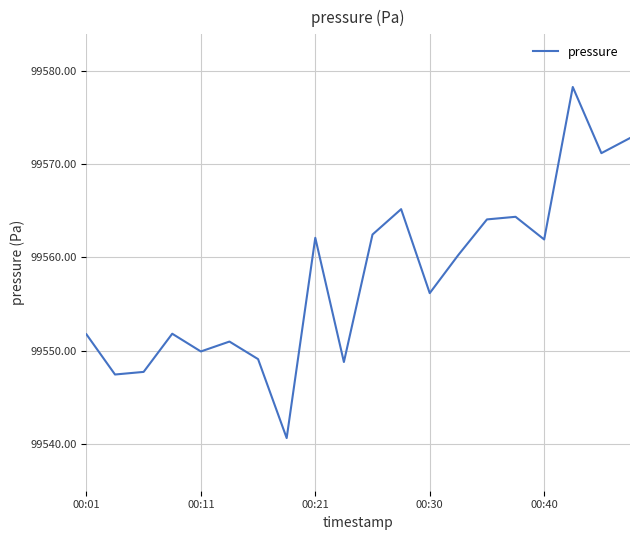

What is the smallest value displayed?

99540.6